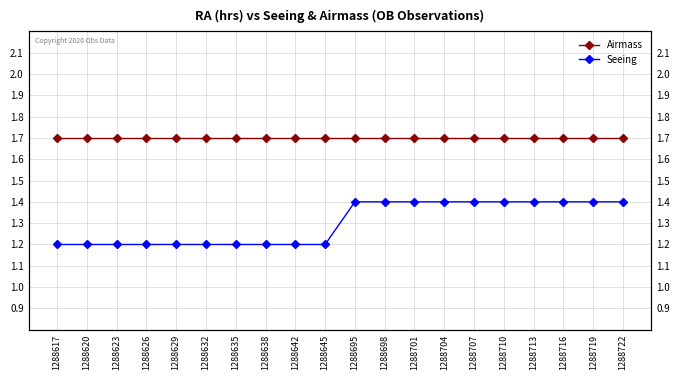

What is the sum of all Airmass values?

34.0